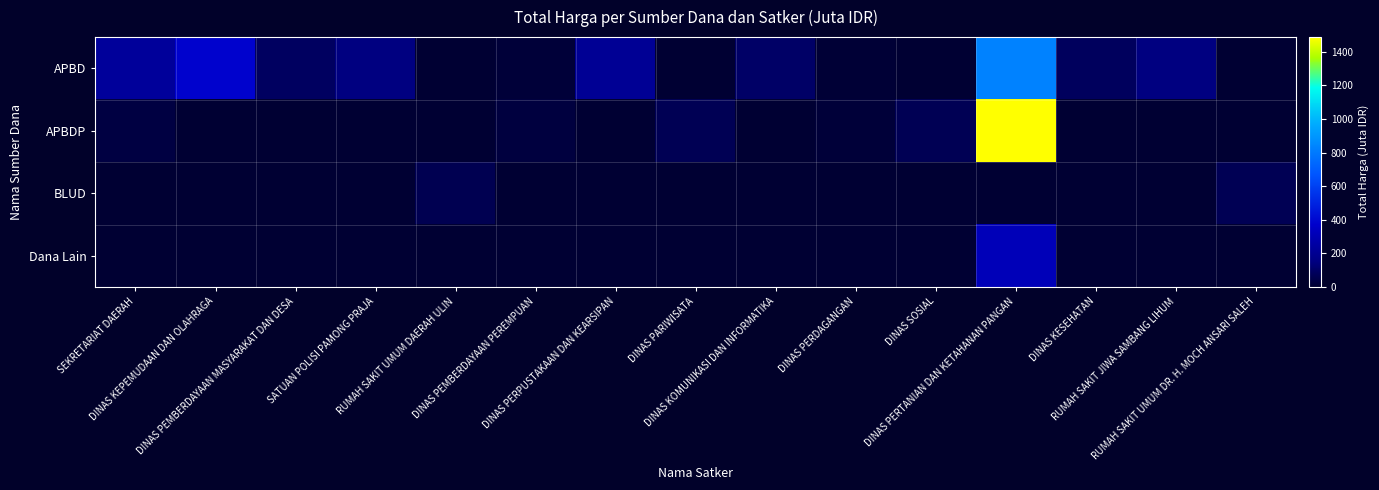

Which has a higher value, DINAS SOSIAL or DINAS PEMBERDAYAAN PEREMPUAN?

DINAS PEMBERDAYAAN PEREMPUAN